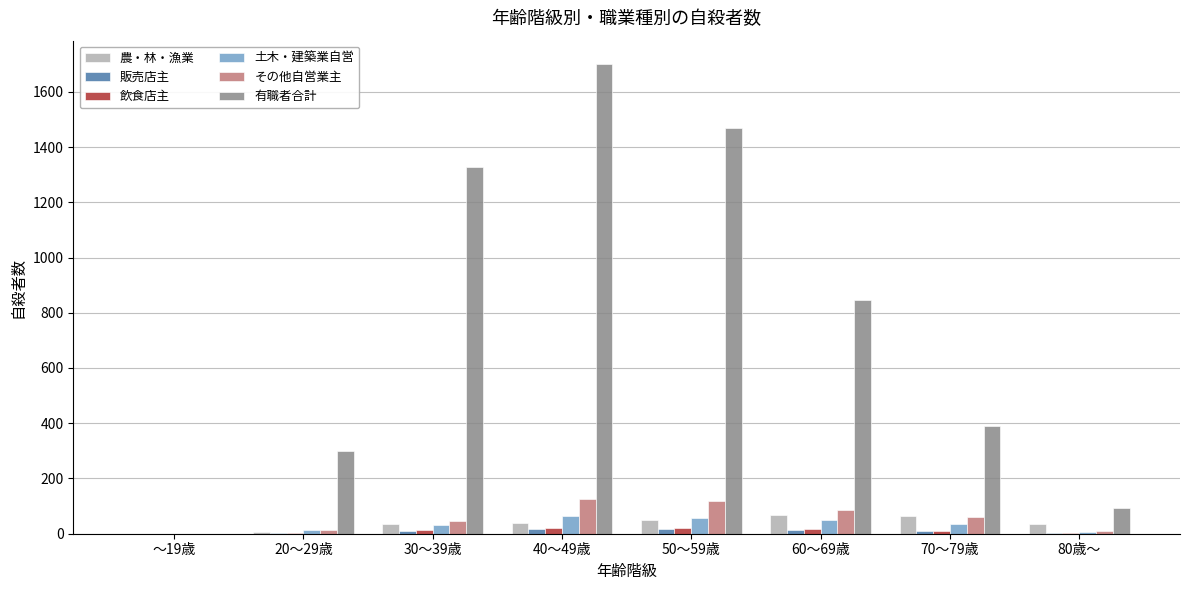

Which series changed the most between 30～39歳 and 70～79歳?

有職者合計